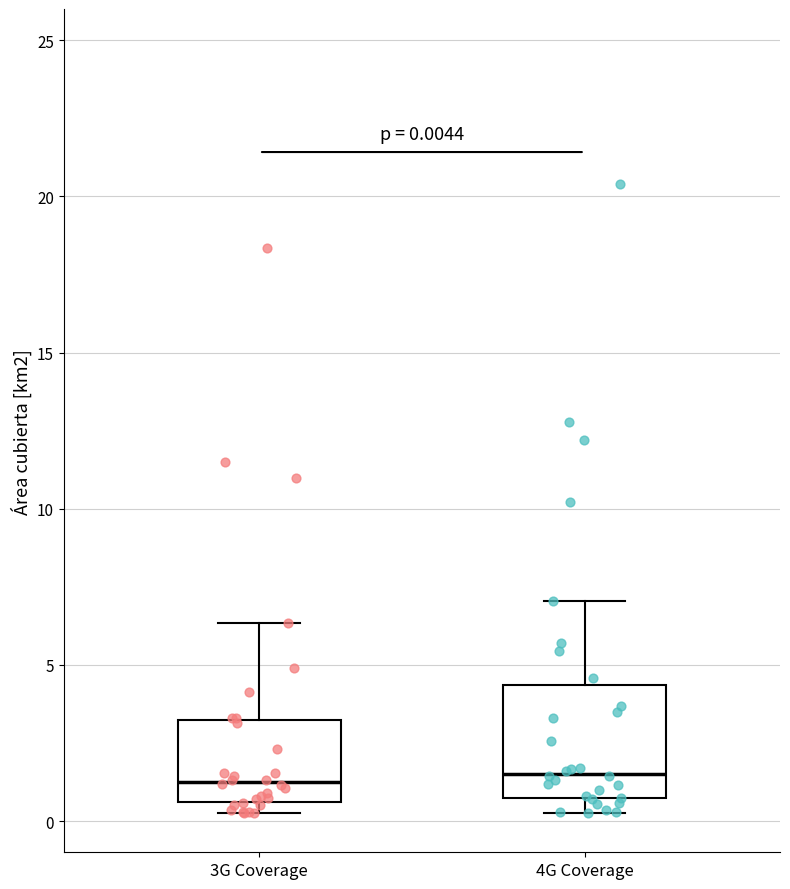

Comparing the boxes themselves (not the whiskers), which one is the tallest?

4G Coverage